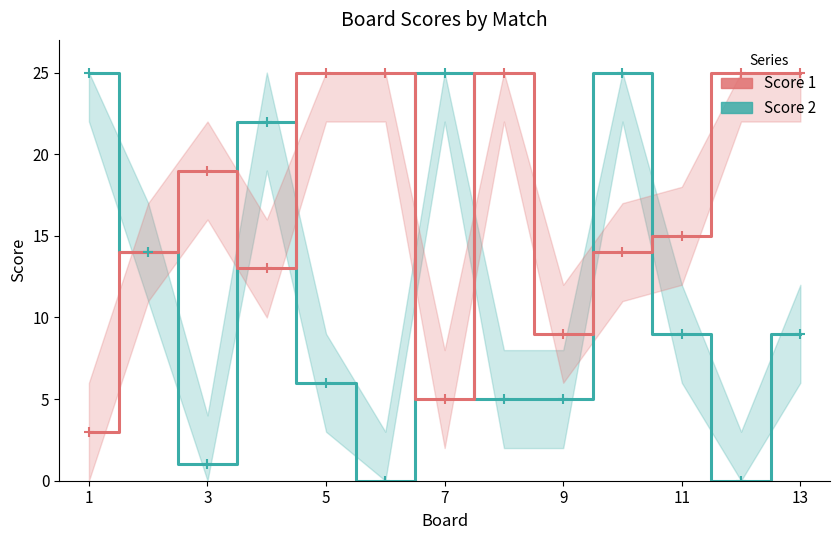

After their last crossing, which series has the higher values: Score 2 or Score 1?

Score 1